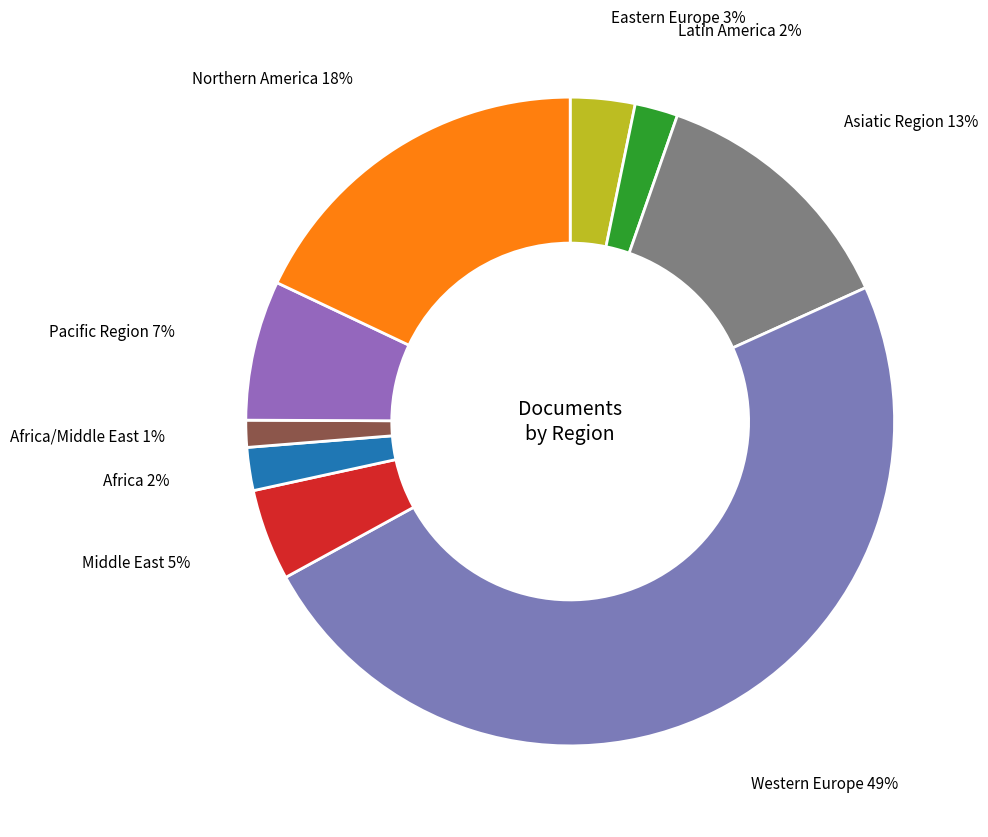

Between Western Europe and Eastern Europe, which is larger?

Western Europe